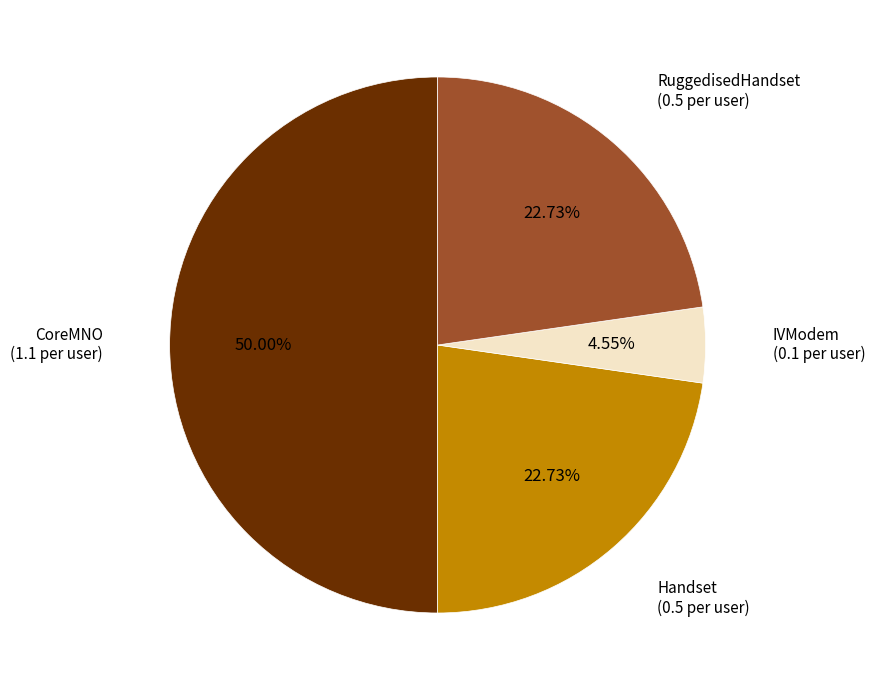

To the nearest percent, what is the difference between the largest and smallest slice percentages?

45%